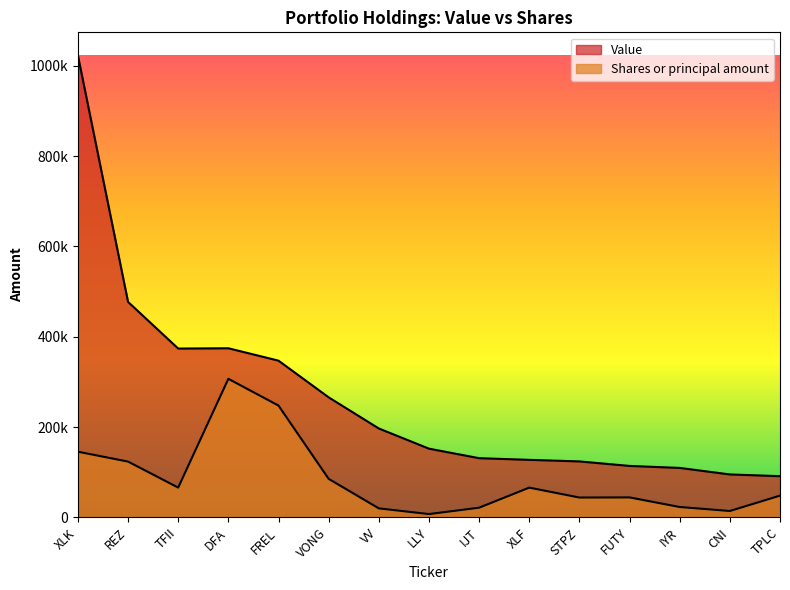

At how many categories does at least one series exceed 303564?

5